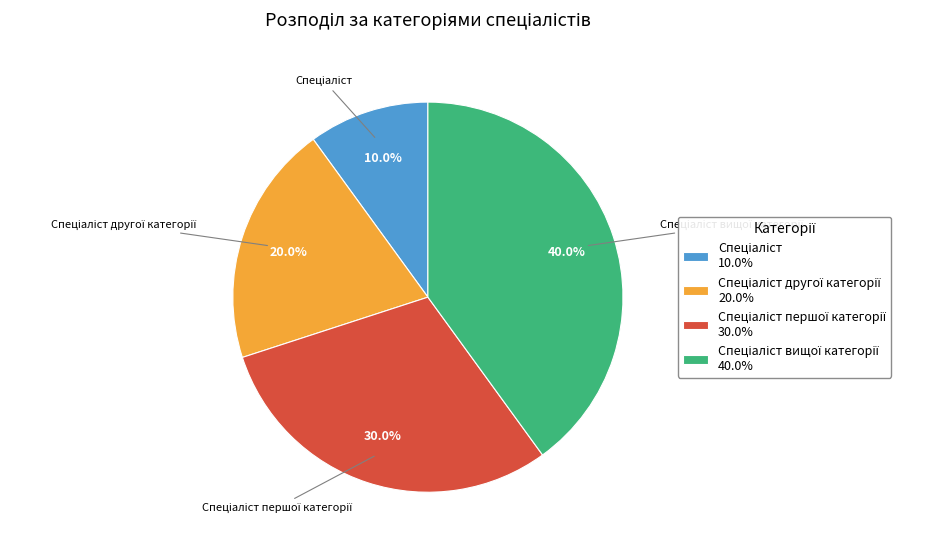

Does any single category account for the majority?

No